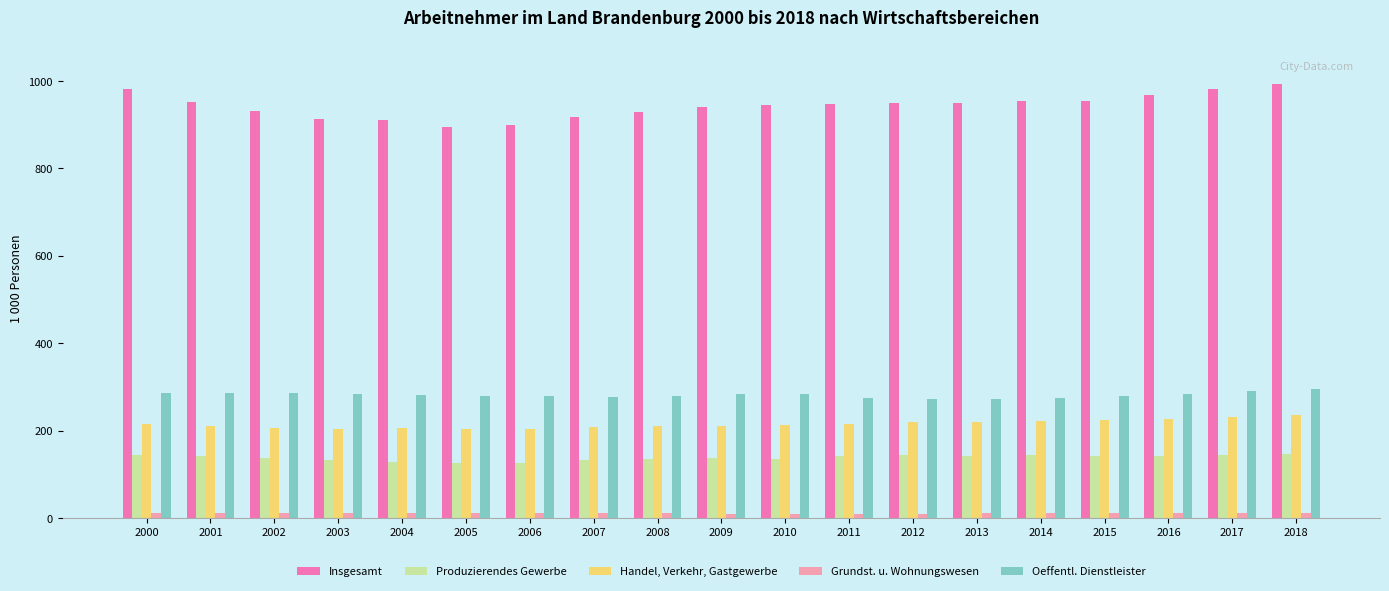

Rank the series at 2012 from highest to lowest value.

Insgesamt, Oeffentl. Dienstleister, Handel, Verkehr, Gastgewerbe, Produzierendes Gewerbe, Grundst. u. Wohnungswesen